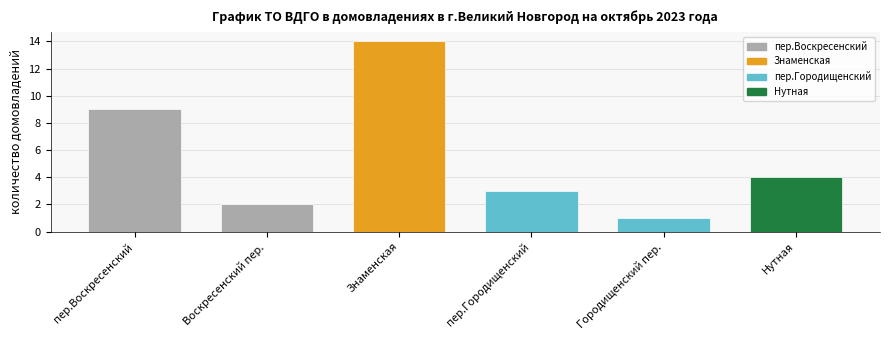

What is the total value across all series at октябрь?

33